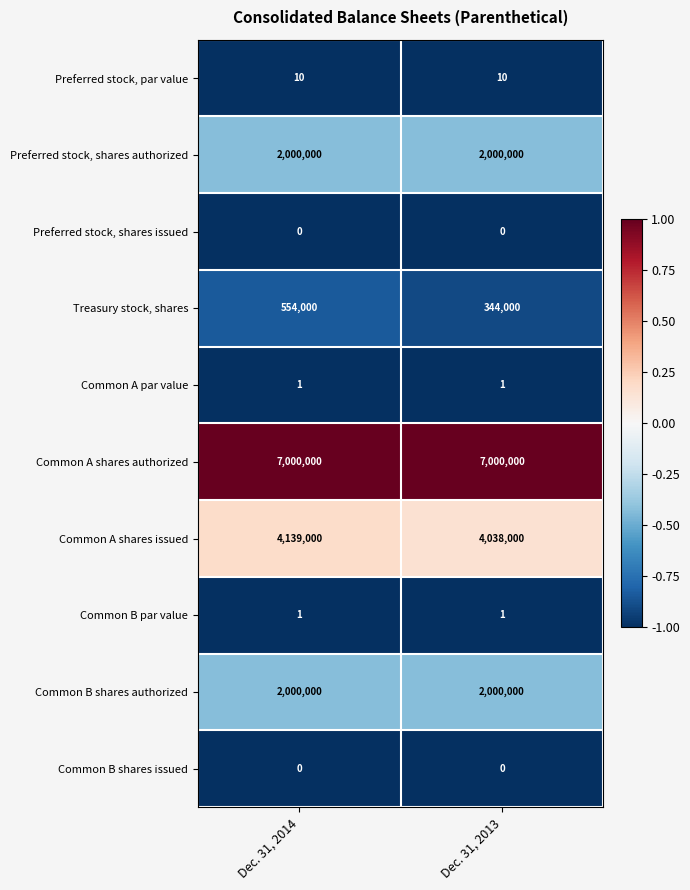

The Common A par value series shows 1 at Dec. 31, 2013. True or false?

True